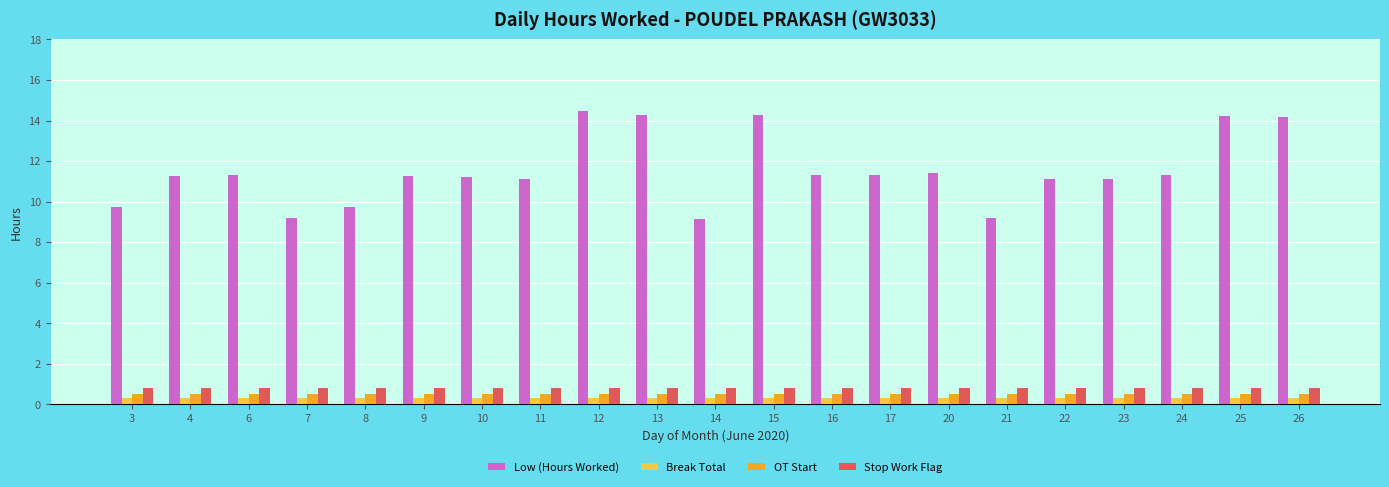

What is the difference between the Low (Hours Worked) values at 14 and 12?

5.3